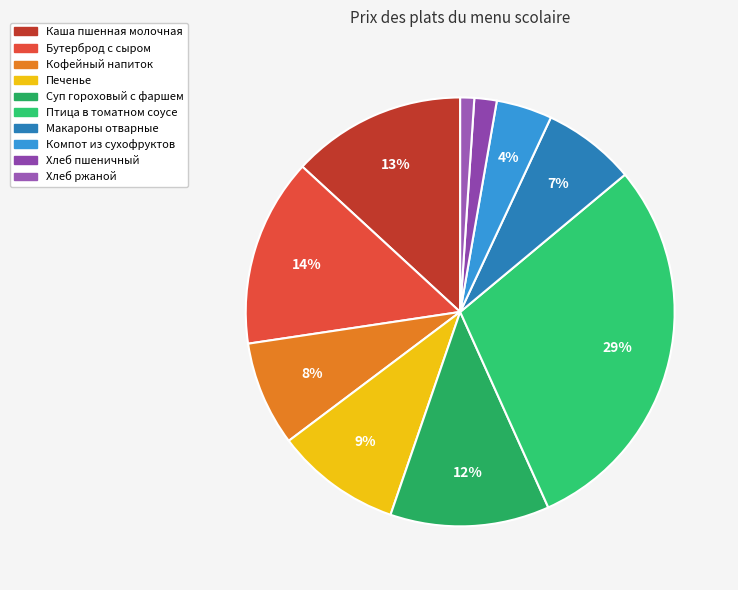

True or false: Кофейный напиток accounts for 14% of the total.

False